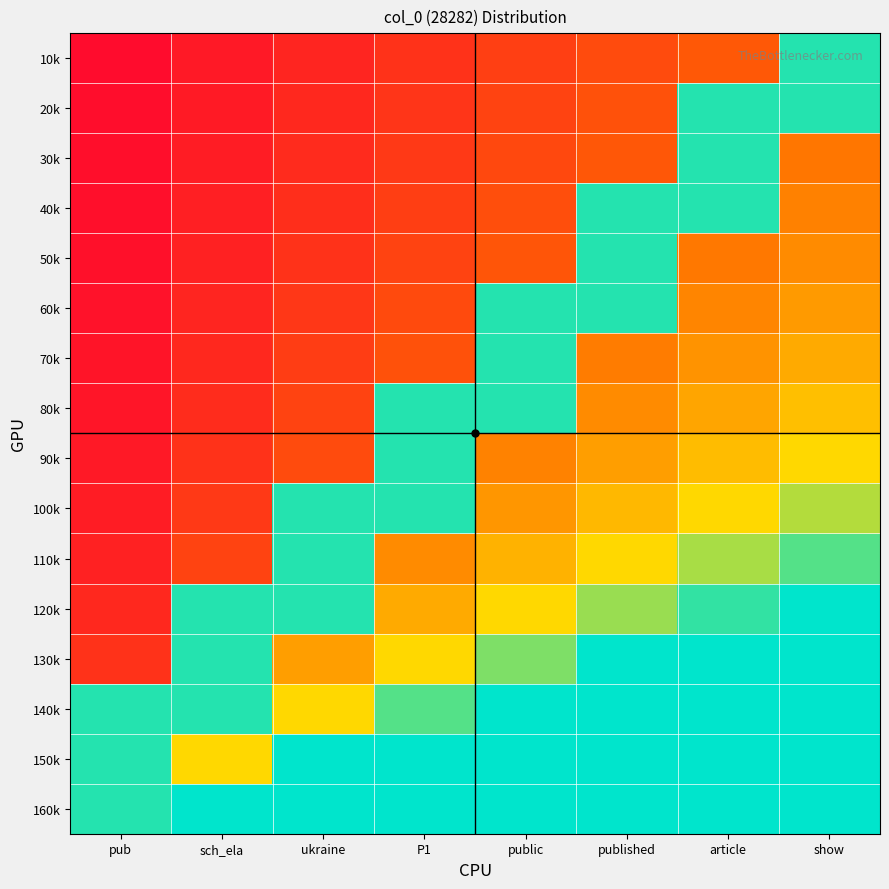

What is the difference between the maximum and minimum values in the 10k series?

0.9